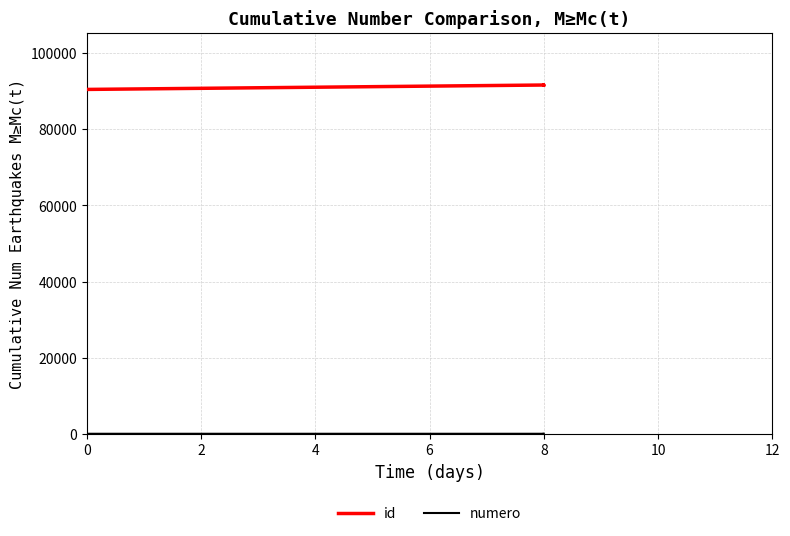

Is the value of numero at 8 greater than the value of id at 8?

No